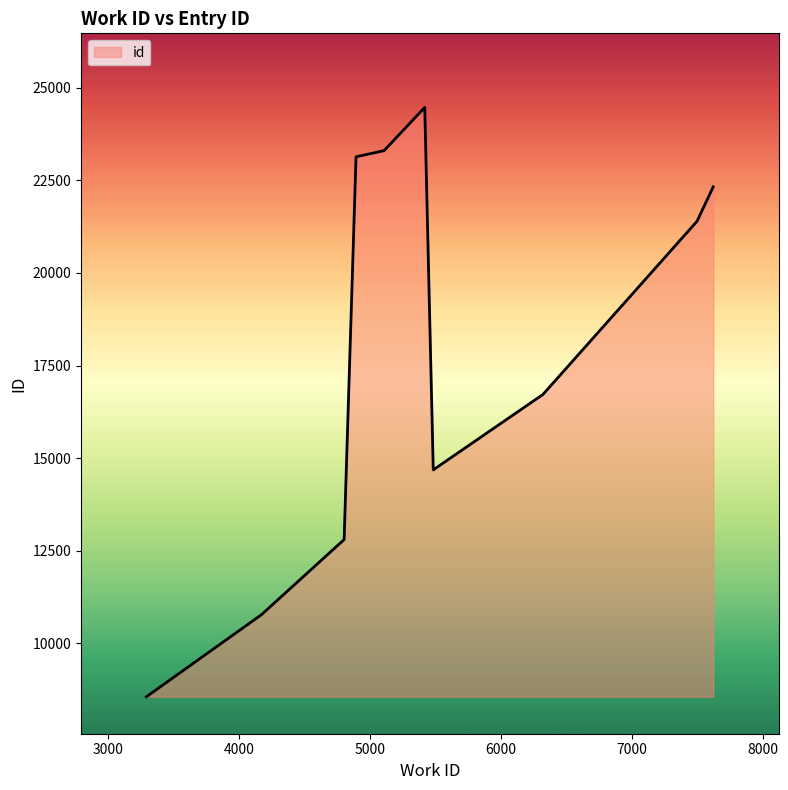

What is the difference between the maximum and minimum values?

15916